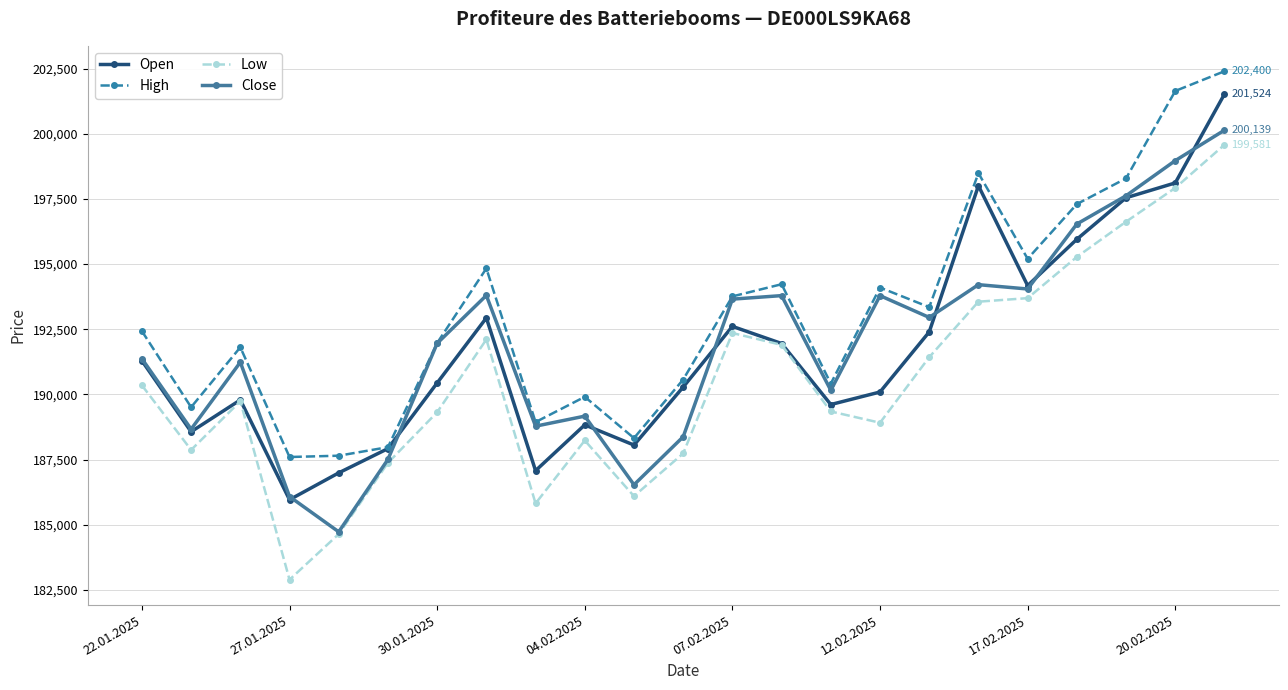

Which series has the largest range (max minus min)?

Low